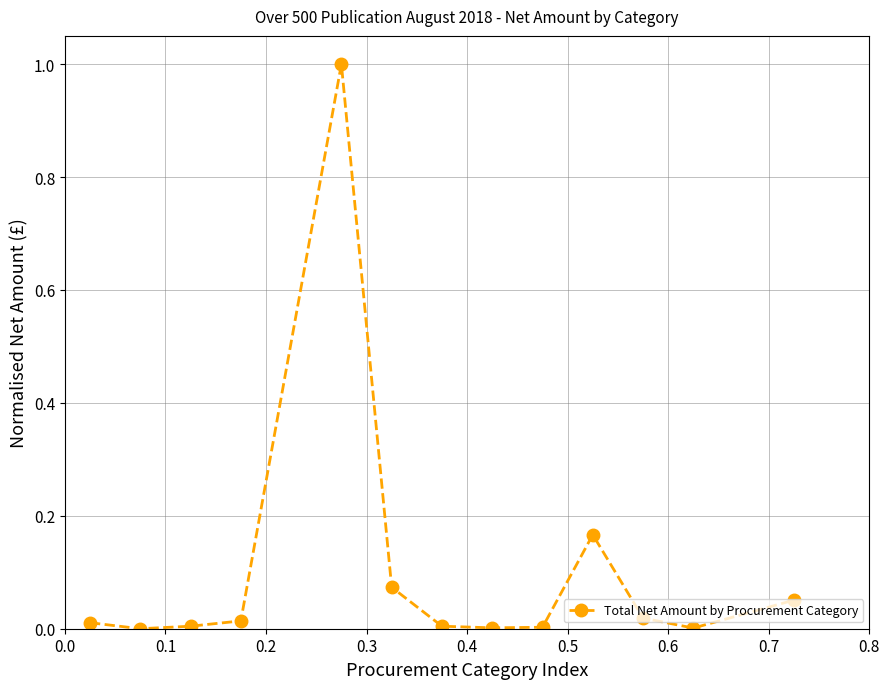

What is the maximum value shown in the chart?

1.0